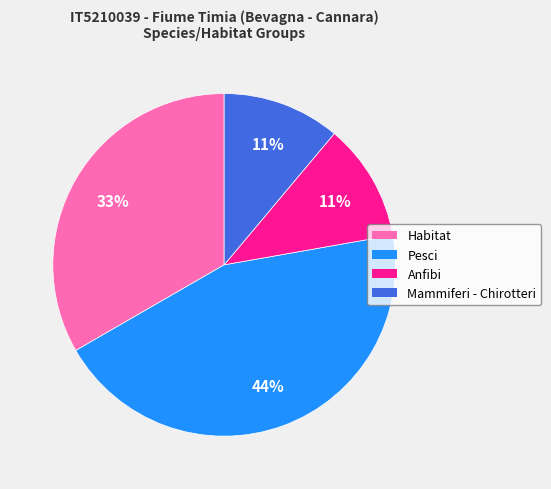

What is the largest slice in the pie chart?

Pesci